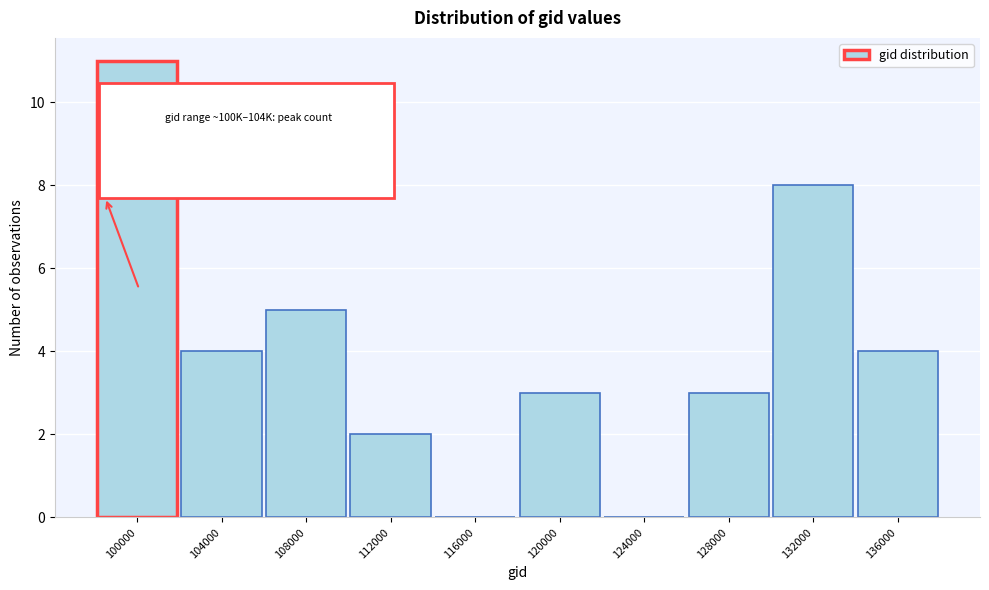

Reading left to right, list all the values displayed in this chart.

100000=11	104000=4	108000=5	112000=2	116000=0	120000=3	124000=0	128000=3	132000=8	136000=4